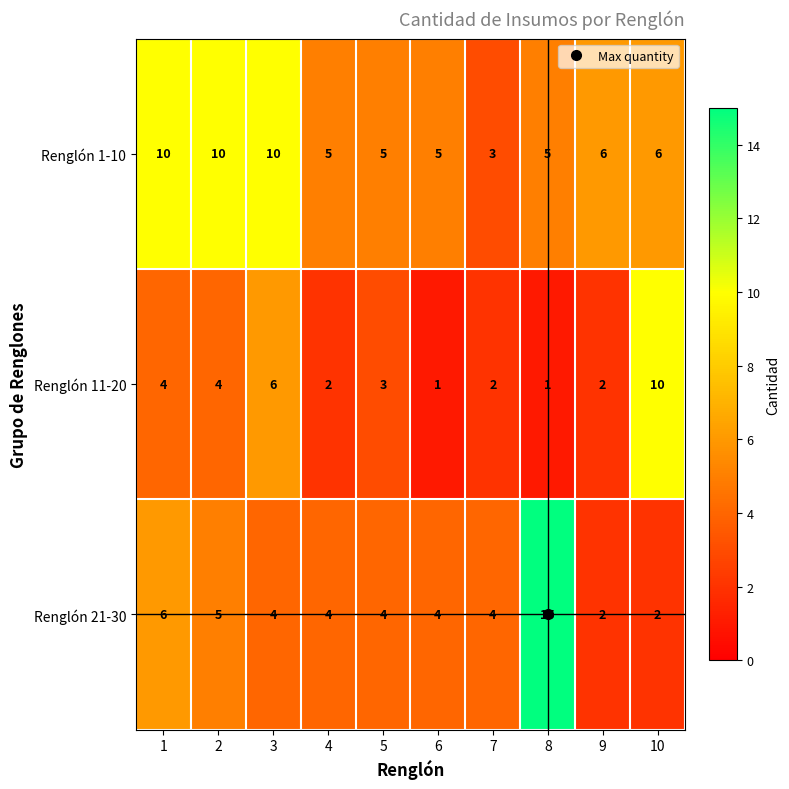

The value of Renglón 1-10 at 10 is 8. True or false?

False